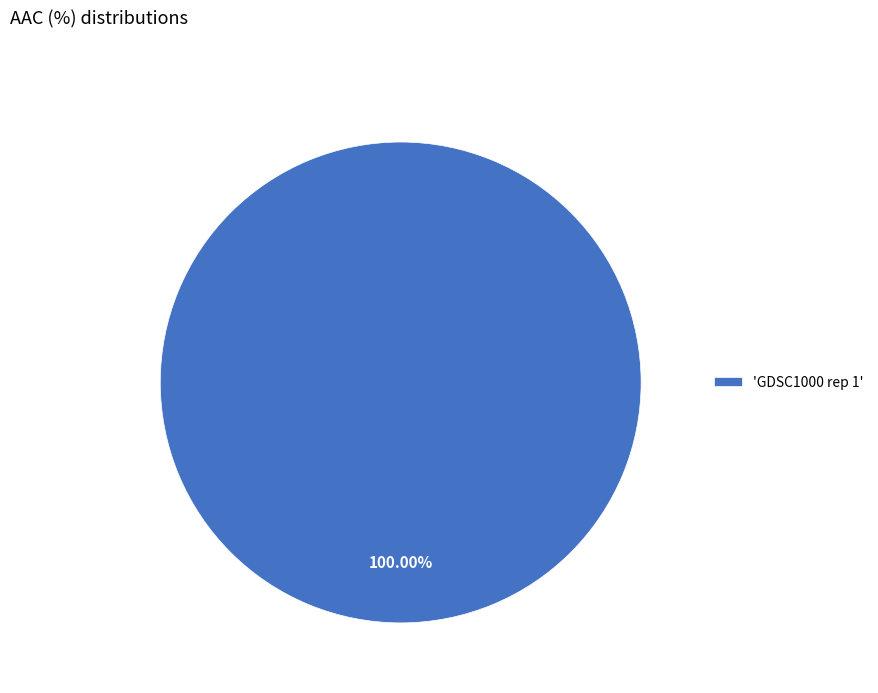

Is there any slice that represents more than half of the pie?

Yes